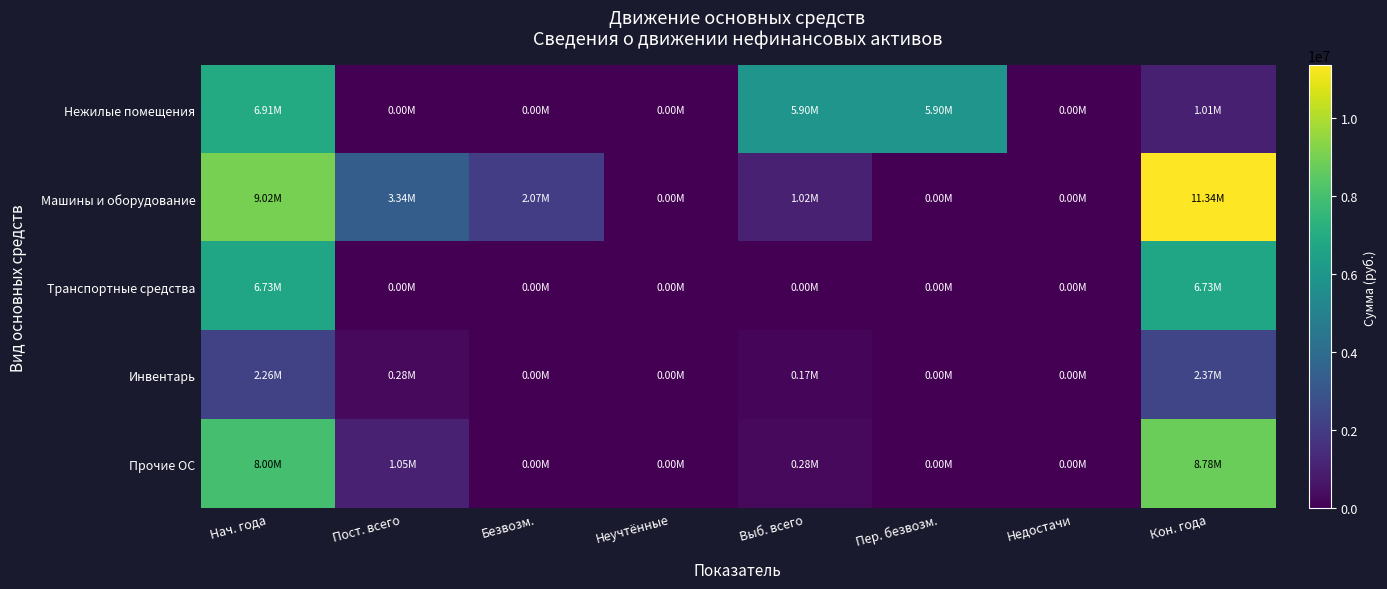

Reading left to right, what are all the values shown in this chart?

Нежилые помещения: Нач. года=6914707.6	Пост. всего=0.0	Безвозм.=0.0	Неучтённые=0.0	Выб. всего=5904707.6	Пер. безвозм.=5904707.6	Недостачи=0.0	Кон. года=1010000.0
Машины и оборудование: Нач. года=9017452.9	Пост. всего=3342328.5	Безвозм.=2074207.8	Неучтённые=0.0	Выб. всего=1021145.7	Пер. безвозм.=0.0	Недостачи=0.0	Кон. года=11338635.8
Транспортные средства: Нач. года=6732300.0	Пост. всего=0.0	Безвозм.=0.0	Неучтённые=0.0	Выб. всего=0.0	Пер. безвозм.=0.0	Недостачи=0.0	Кон. года=6732300.0
Инвентарь: Нач. года=2255238.6	Пост. всего=279089.0	Безвозм.=0.0	Неучтённые=0.0	Выб. всего=168942.0	Пер. безвозм.=0.0	Недостачи=0.0	Кон. года=2365385.6
Прочие ОС: Нач. года=8004914.0	Пост. всего=1047162.4	Безвозм.=4844.0	Неучтённые=0.0	Выб. всего=275169.4	Пер. безвозм.=0.0	Недостачи=0.0	Кон. года=8776907.1